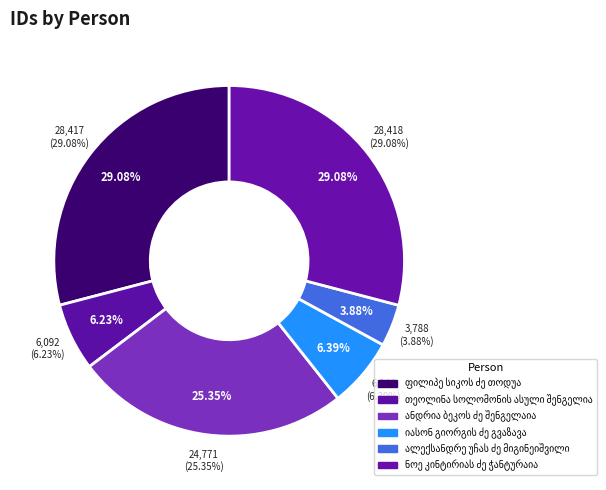

Rank the categories by value from highest to lowest.

ნოე კინტირიას ძე ჭანტურაია, ფილიპე სიკოს ძე თოდუა, ანდრია ბეკოს ძე შენგელაია, იასონ გიორგის ძე გვაზავა, თეოლინა სოლომონის ასული შენგელია, ალექსანდრე უჩას ძე მიგინეიშვილი